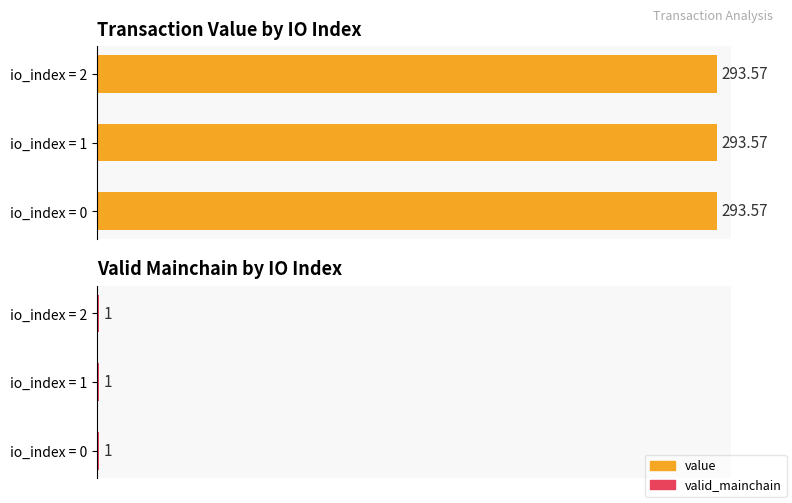

List the series in order of their overall mean, highest first.

value, valid_mainchain